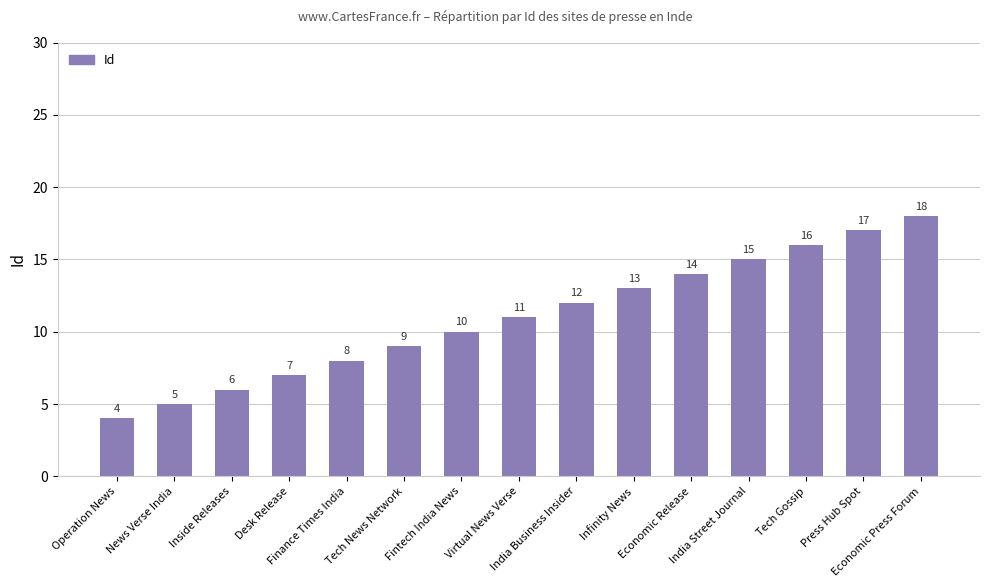

Reading left to right, transcribe all the data shown in this chart.

4	5	6	7	8	9	10	11	12	13	14	15	16	17	18